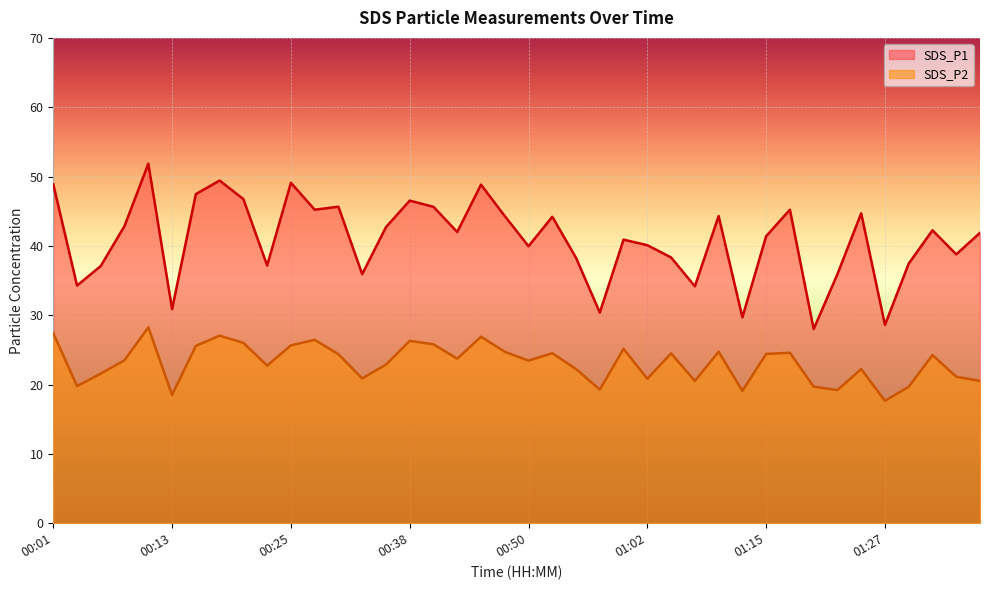

How many series are shown in this chart?

2